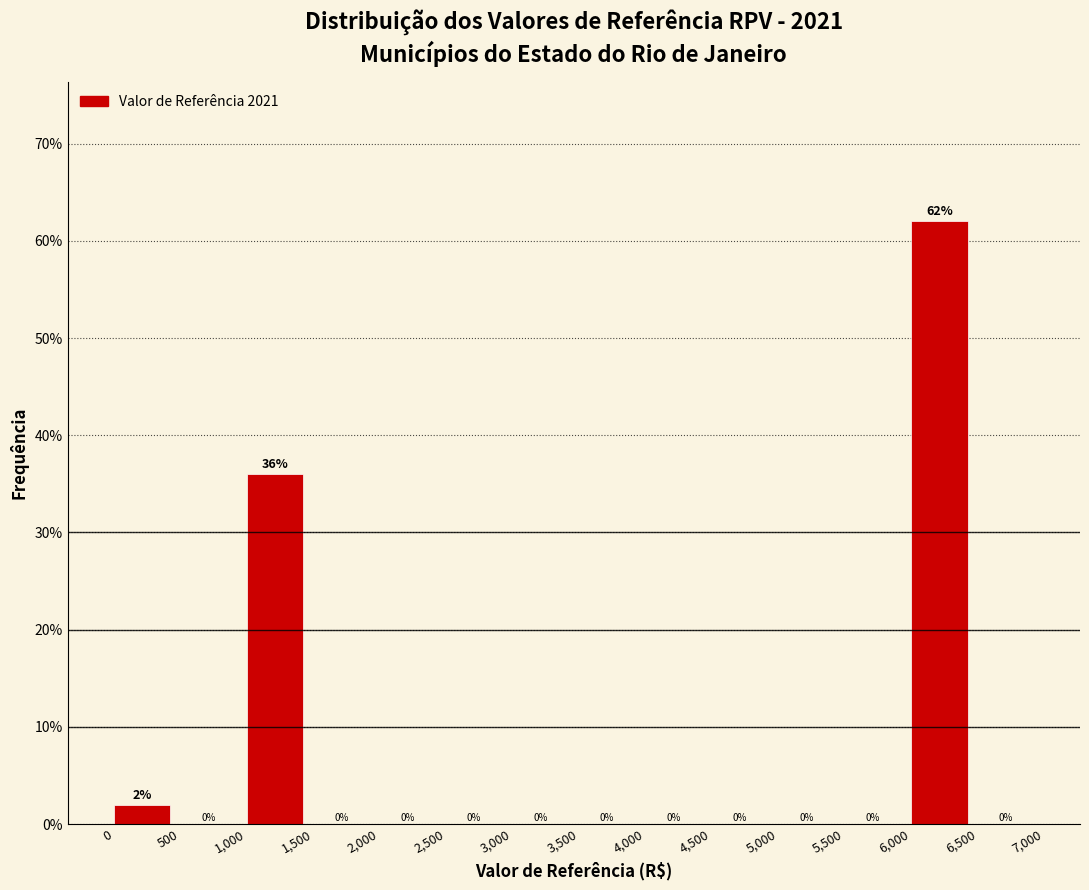

How tall is the bar that spans 0 to 500 on the x-axis?

2